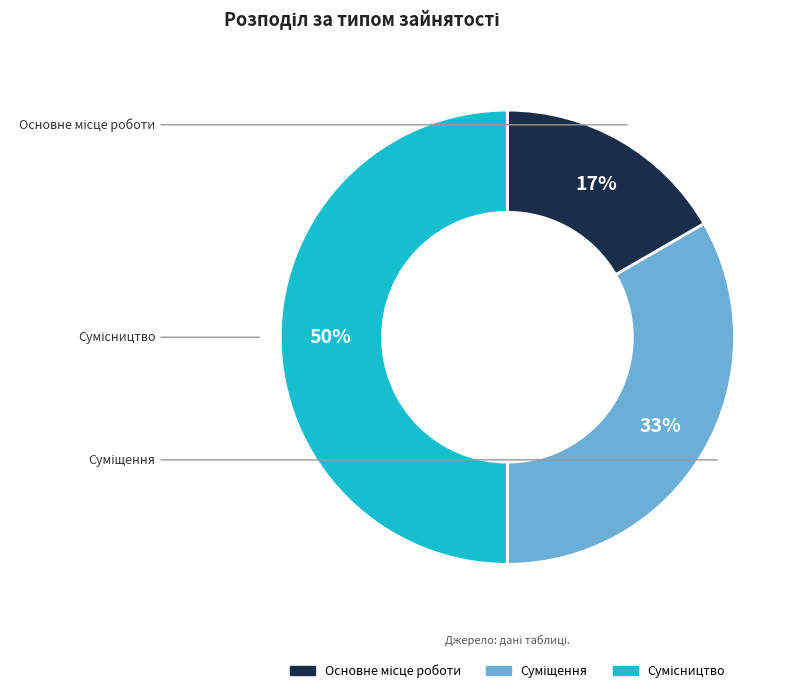

To the nearest percent, what is the average slice percentage?

33%